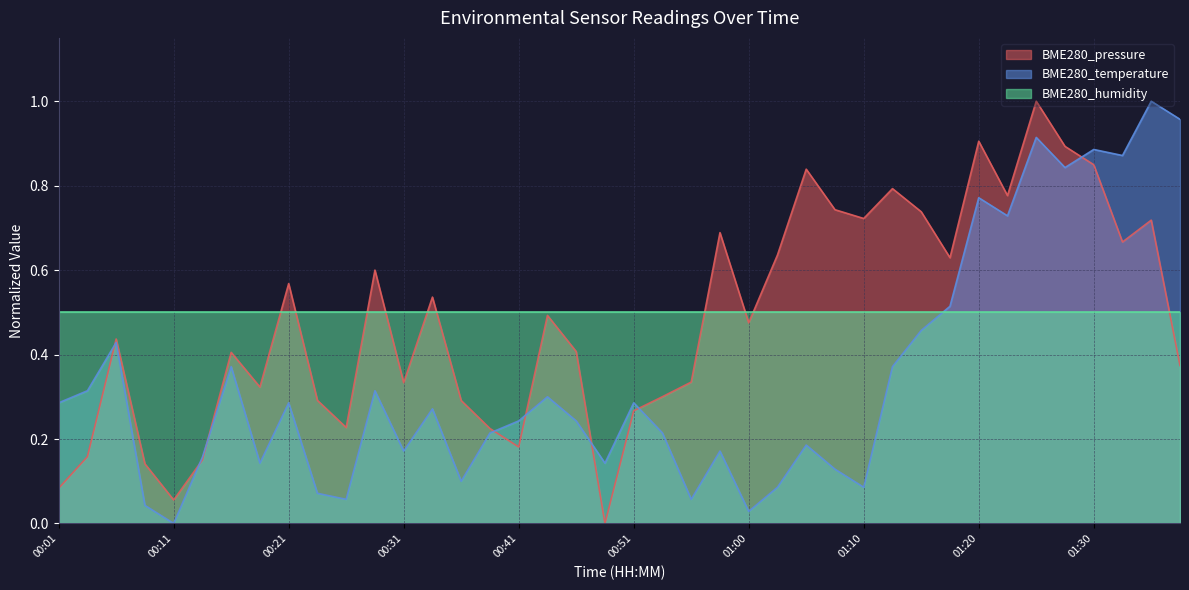

Where is BME280_temperature nearest to the value 0?

00:11